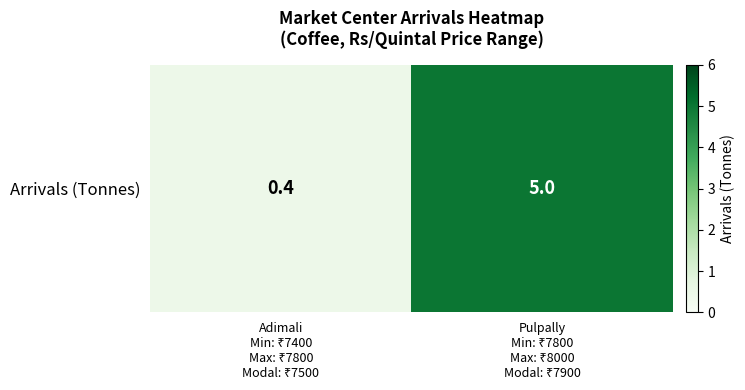

Which has a higher value, Pulpally
Min: ₹7800
Max: ₹8000
Modal: ₹7900 or Adimali
Min: ₹7400
Max: ₹7800
Modal: ₹7500?

Pulpally
Min: ₹7800
Max: ₹8000
Modal: ₹7900